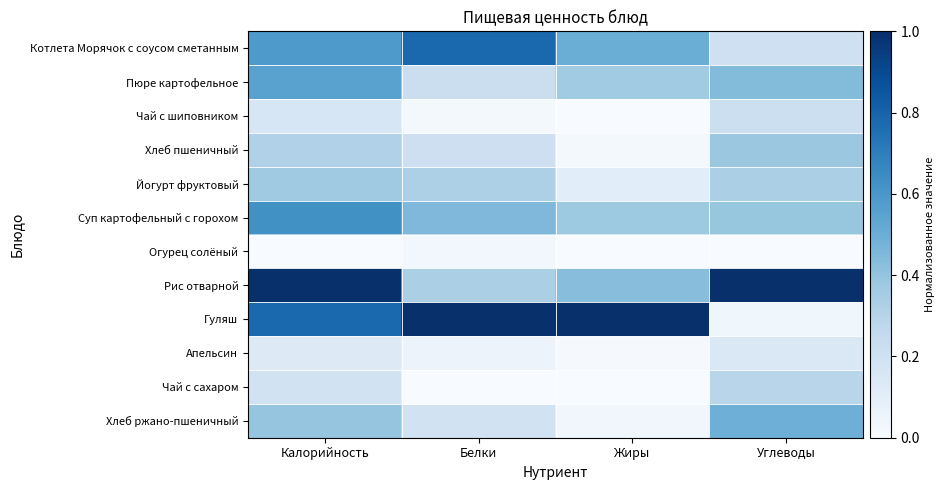

How many data points does each series have?

4